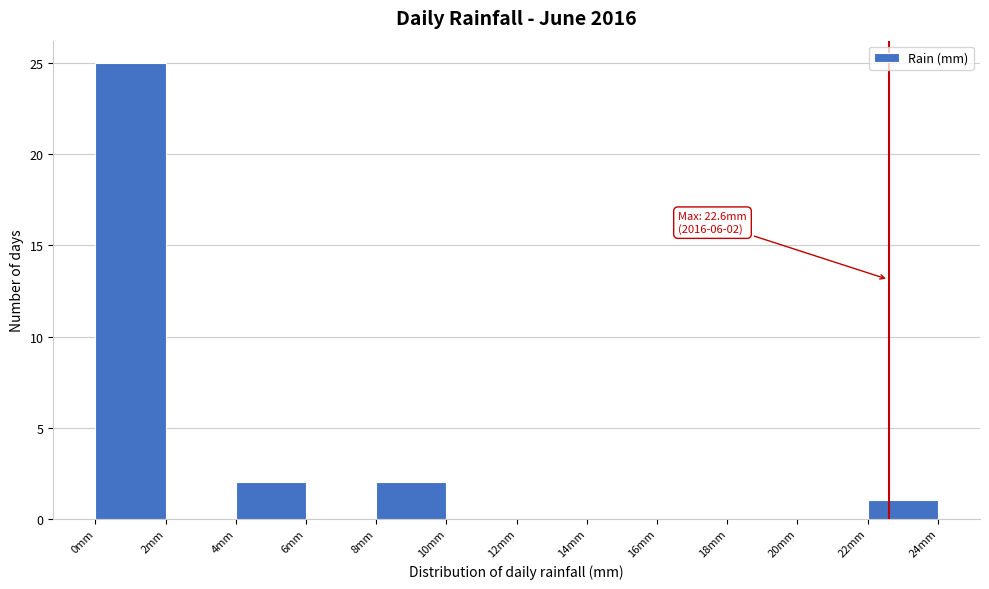

Over which range of the x-axis is the bar tallest?

0 to 2